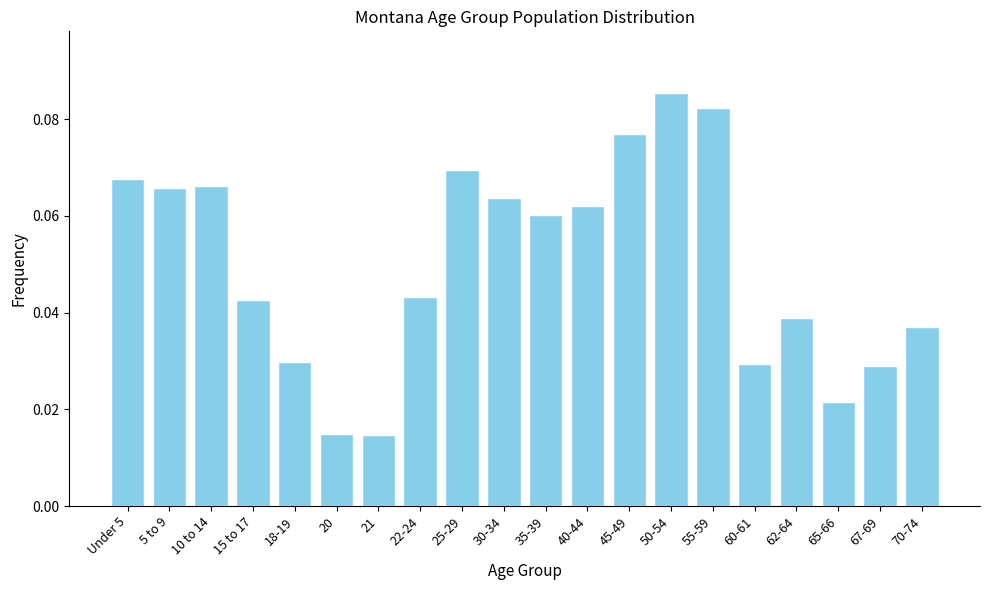

How many values are between 0 and 1?

20